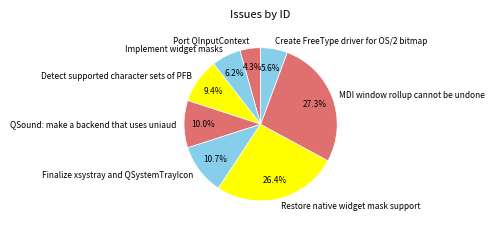

To the nearest percent, what percentage of the pie is Restore native widget mask support?

26%